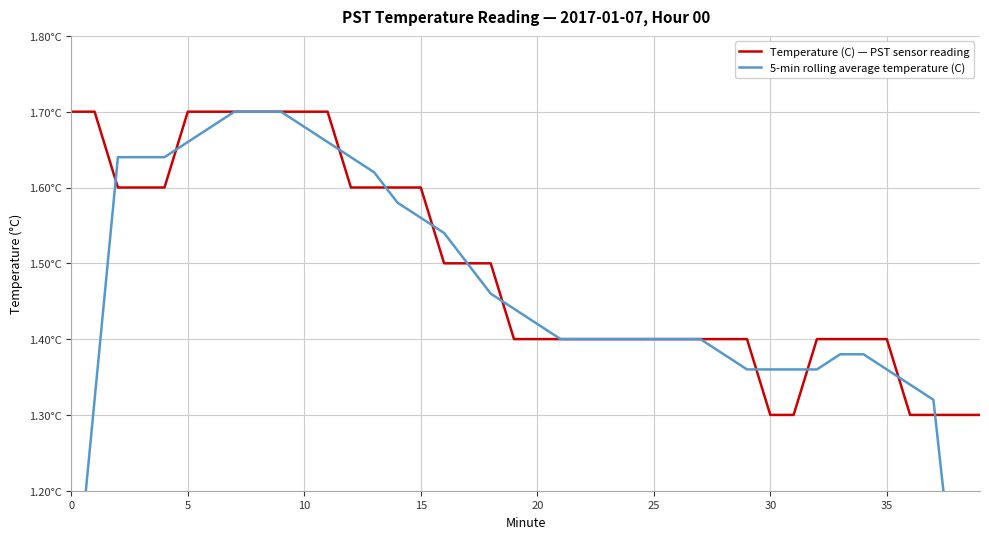

What is the approximate value of 5-min rolling average temperature (C) at 15?

1.6